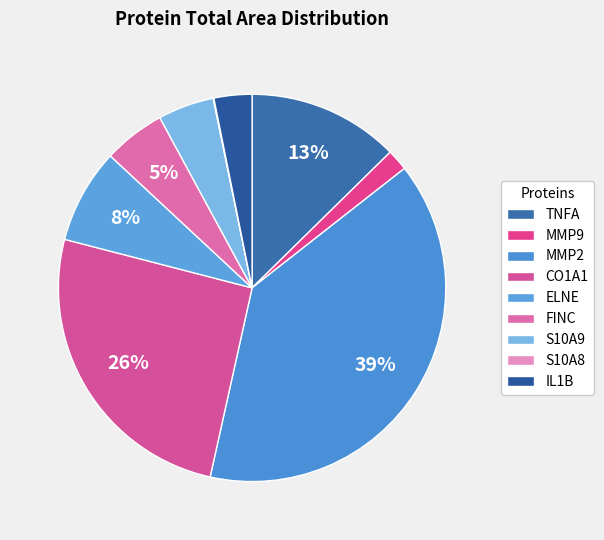

Is it true that FINC is 15% of the pie?

False